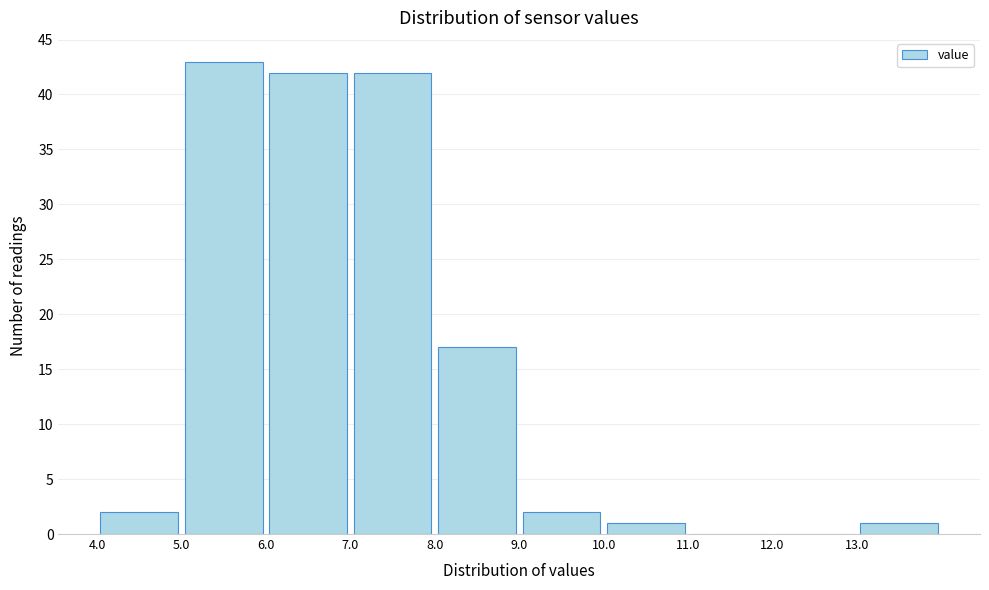

Reading left to right, transcribe this chart: for each bar, give the range it covers on the x-axis and its height. The values are not printed on the chart, so give them approximately, as read against the axis.

4 to 5: 2
5 to 6: 43
6 to 7: 42
7 to 8: 42
8 to 9: 17
9 to 10: 2
10 to 11: 1
11 to 12: 0
12 to 13: 0
13 to 14: 1